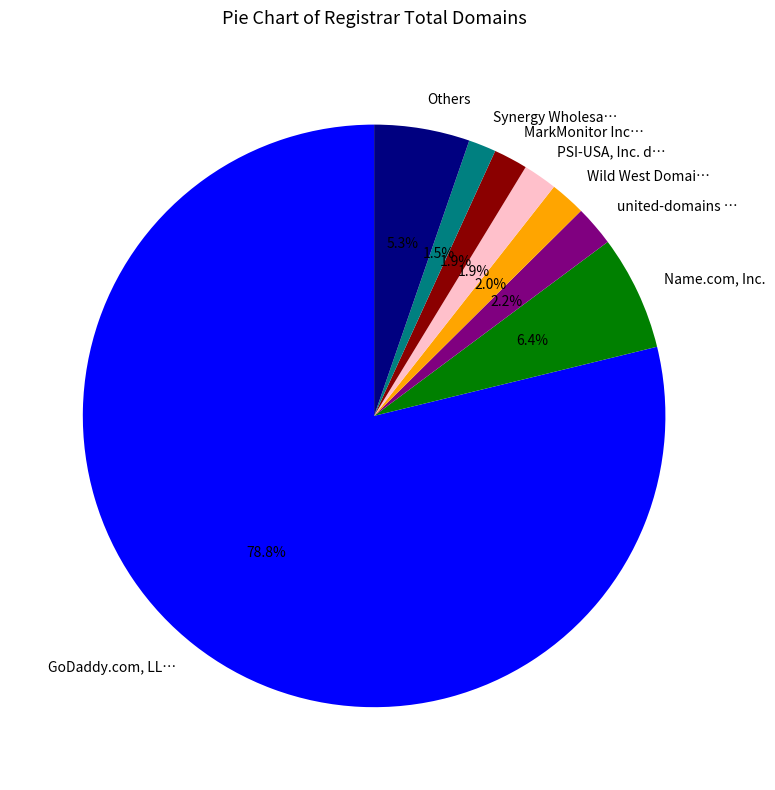

How many slices are in this pie chart?

8